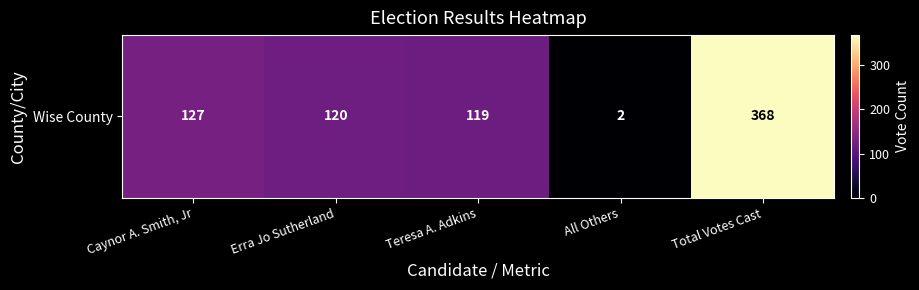

What is the sum of the values at Total Votes Cast and Caynor A. Smith, Jr?

495